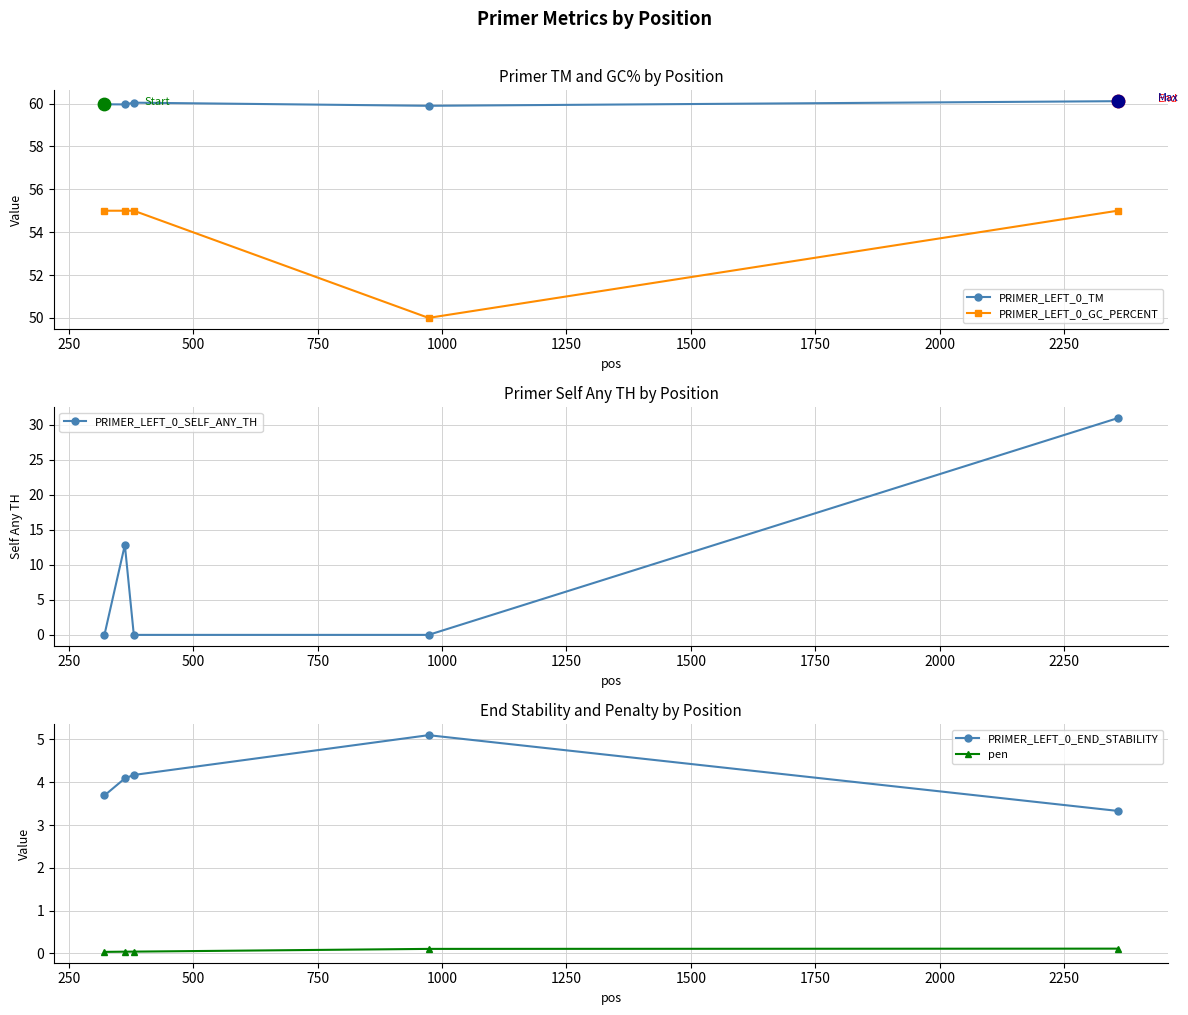

What is the value of the PRIMER_LEFT_0_TM point at the 5th from the left?

60.1